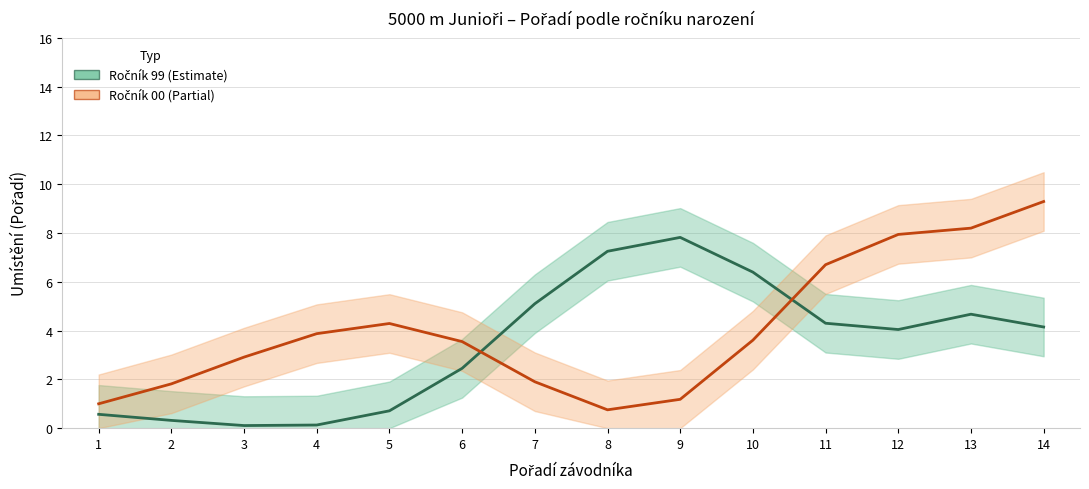

What is the difference between the highest and lowest values at 12?

3.9